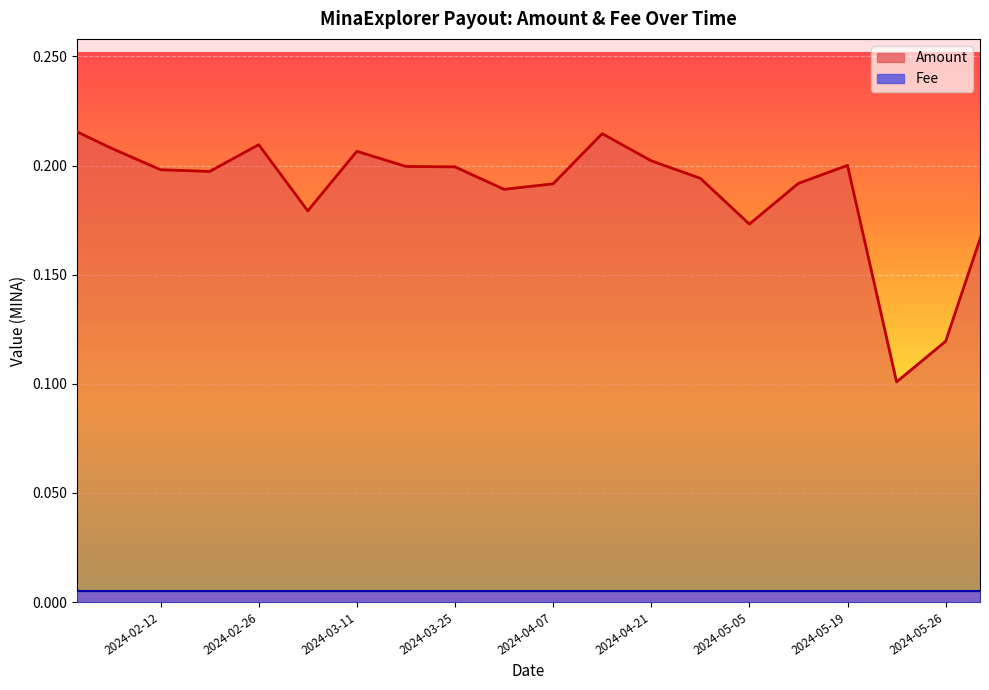

Which series has the largest total across all categories?

Amount